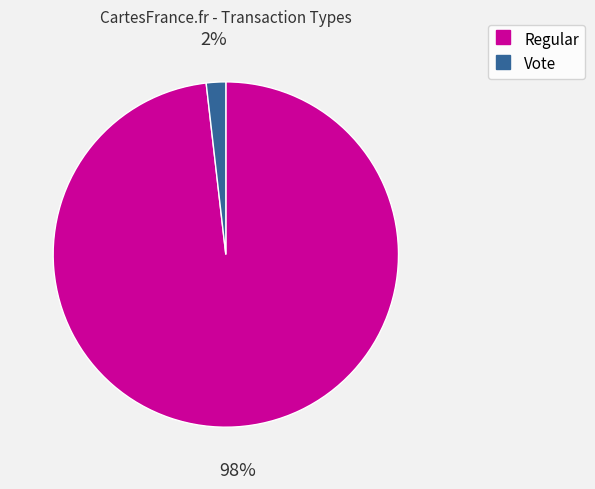

To the nearest percent, what portion does Regular represent?

98%